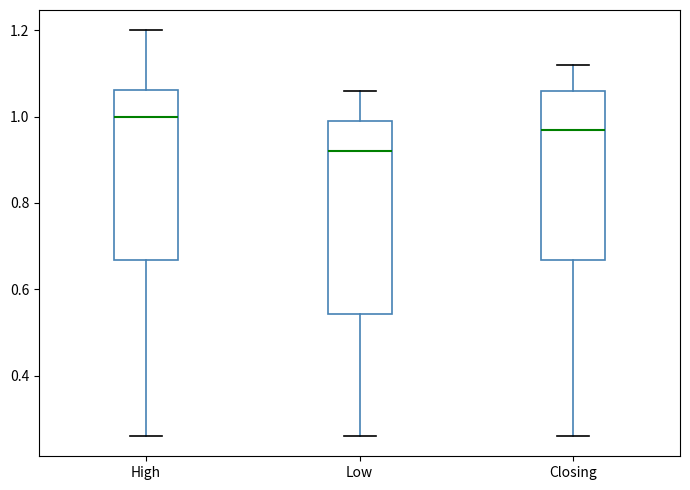

Reading left to right, transcribe this box plot: for each box, give where its median line is, the range the box spans, and where its two whiskers end, as read against the y-axis. The values are not printed on the chart, so give them approximately, as read against the axis.

High: median 1.00, box 0.66 to 1.06, whiskers 0.26 to 1.20
Low: median 0.92, box 0.54 to 1.00, whiskers 0.26 to 1.06
Closing: median 0.98, box 0.66 to 1.06, whiskers 0.26 to 1.12